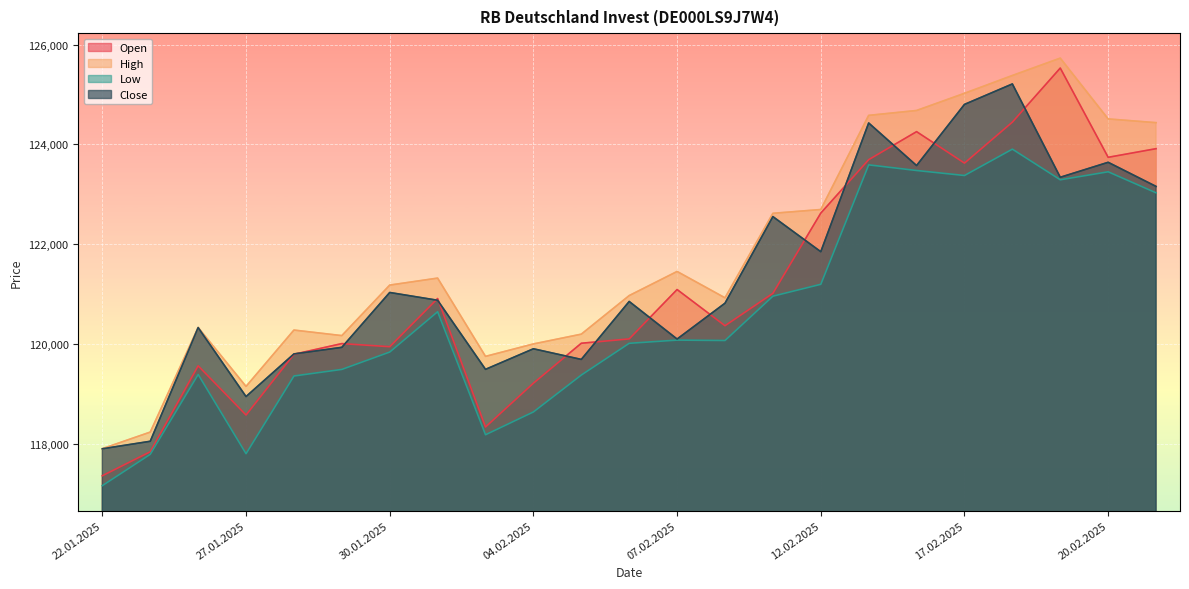

True or false: Open and Low intersect in this chart.

False